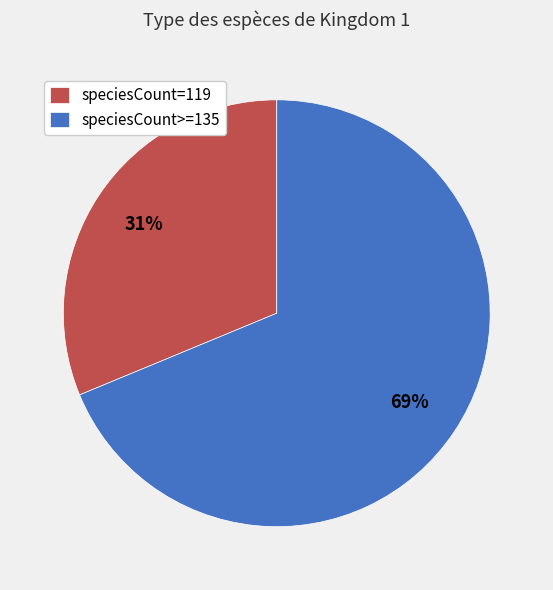

Is there a majority slice in this chart?

Yes